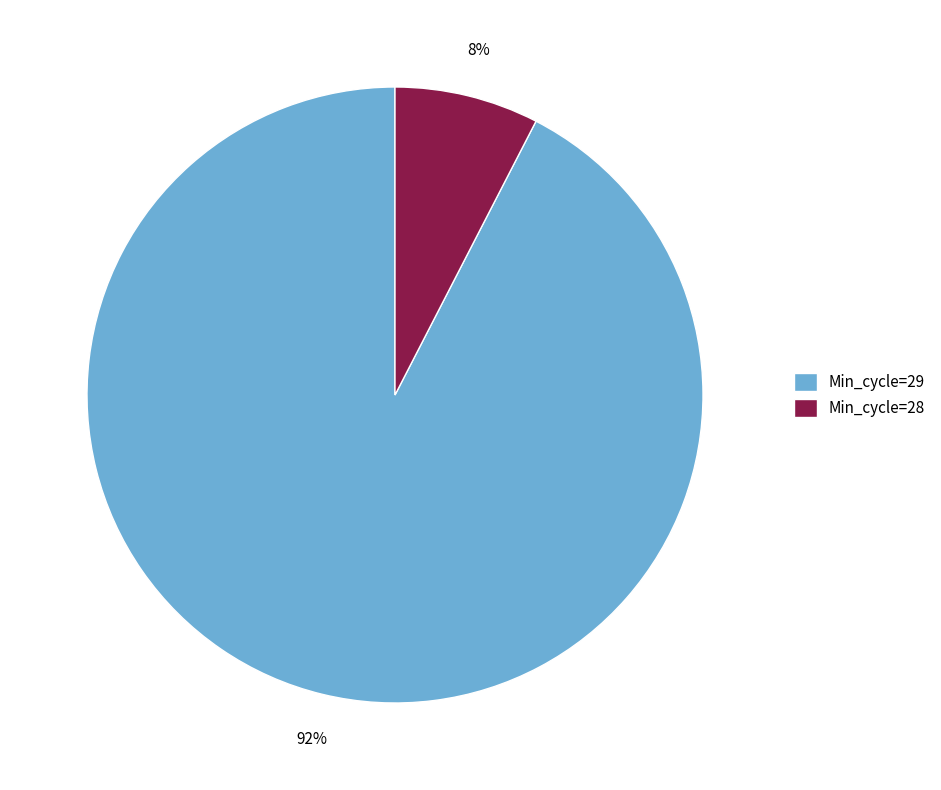

To the nearest percent, what is the average slice percentage?

50%